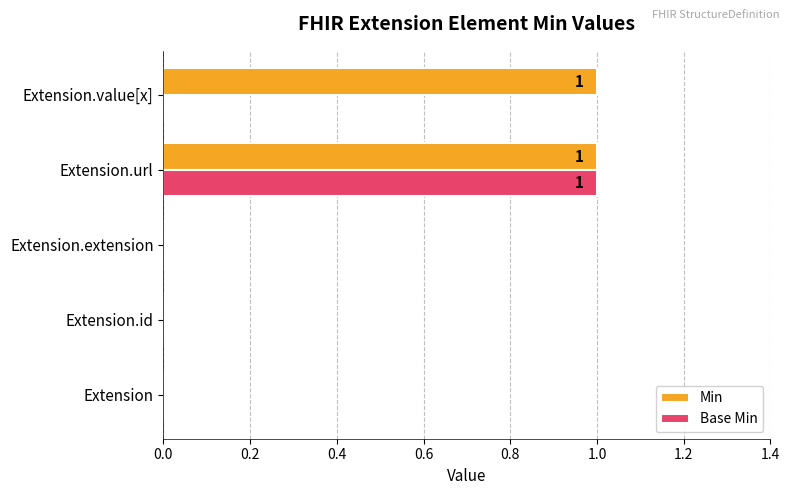

Which series changed the most between Extension.url and Extension.value[x]?

Base Min